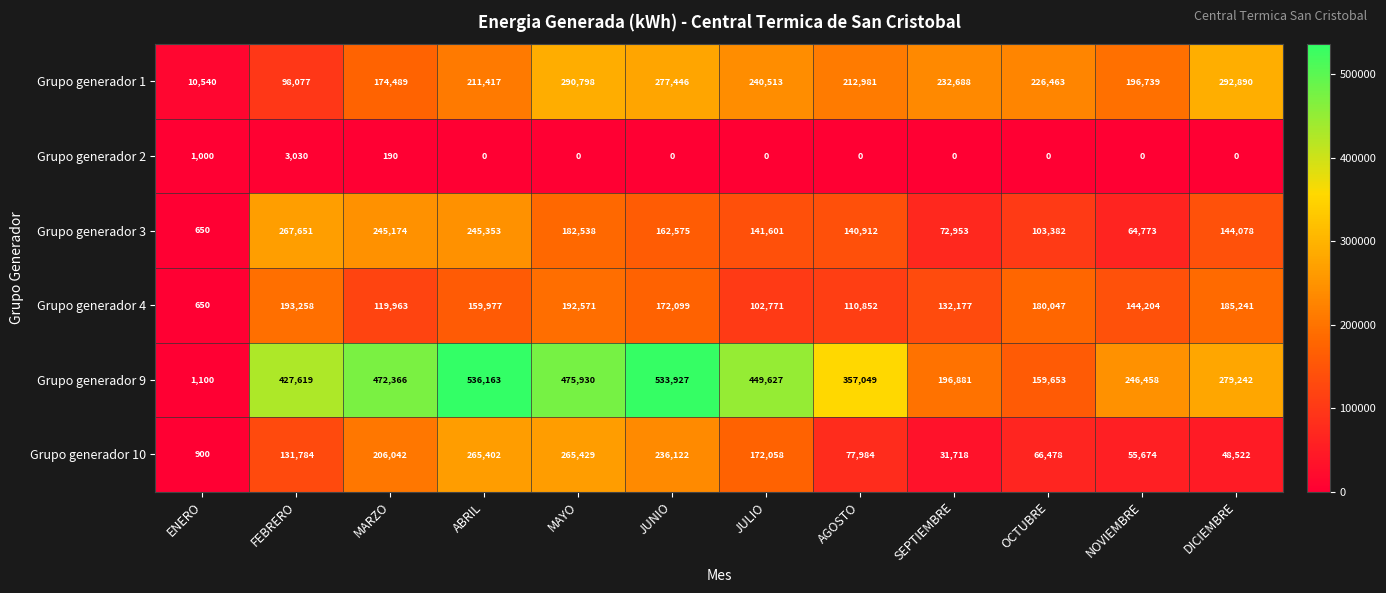

At which label does Grupo generador 3 first exceed 144078?

FEBRERO